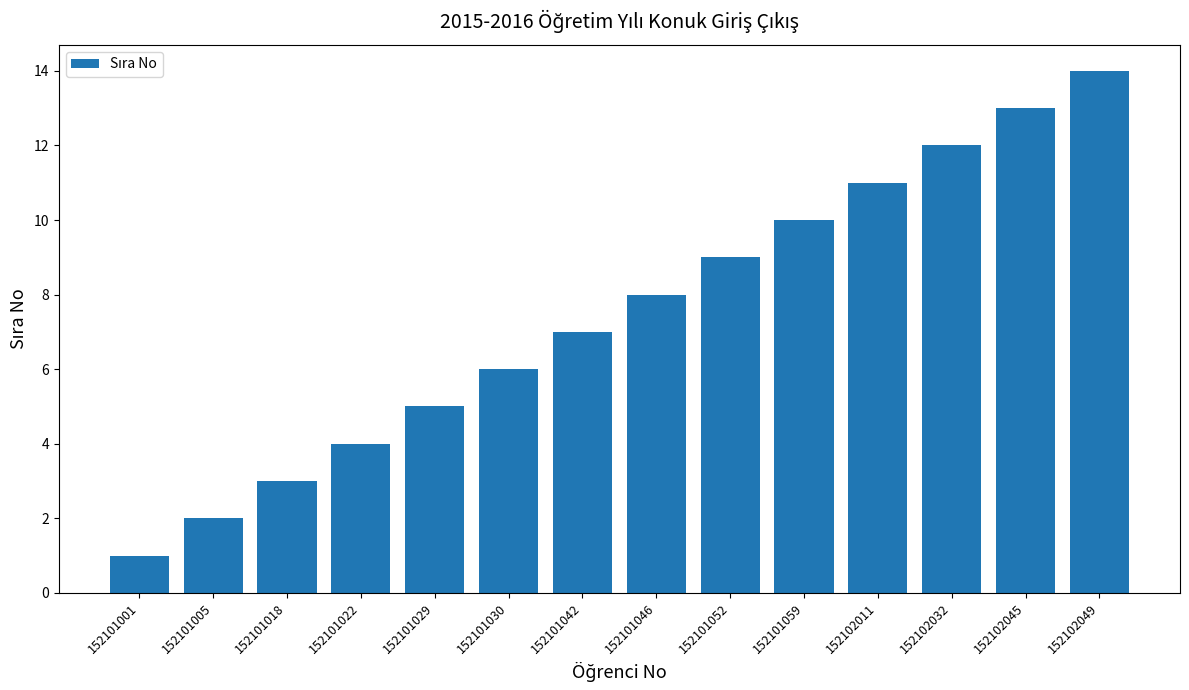

List the labels in order of value, smallest first.

152101001, 152101005, 152101018, 152101022, 152101029, 152101030, 152101042, 152101046, 152101052, 152101059, 152102011, 152102032, 152102045, 152102049